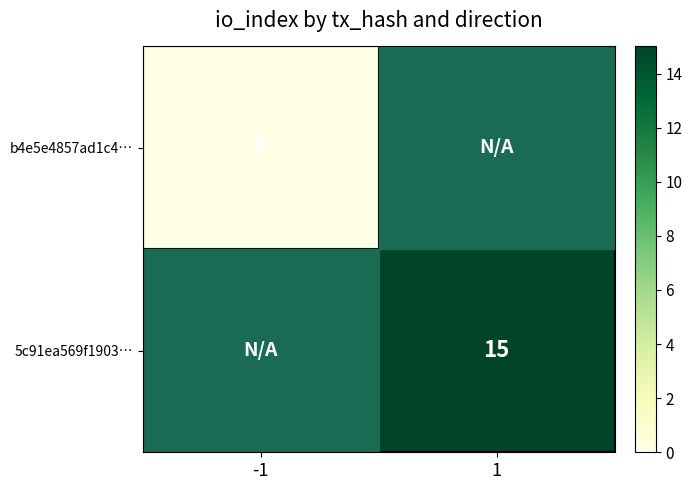

What is the greatest value displayed?

15.0